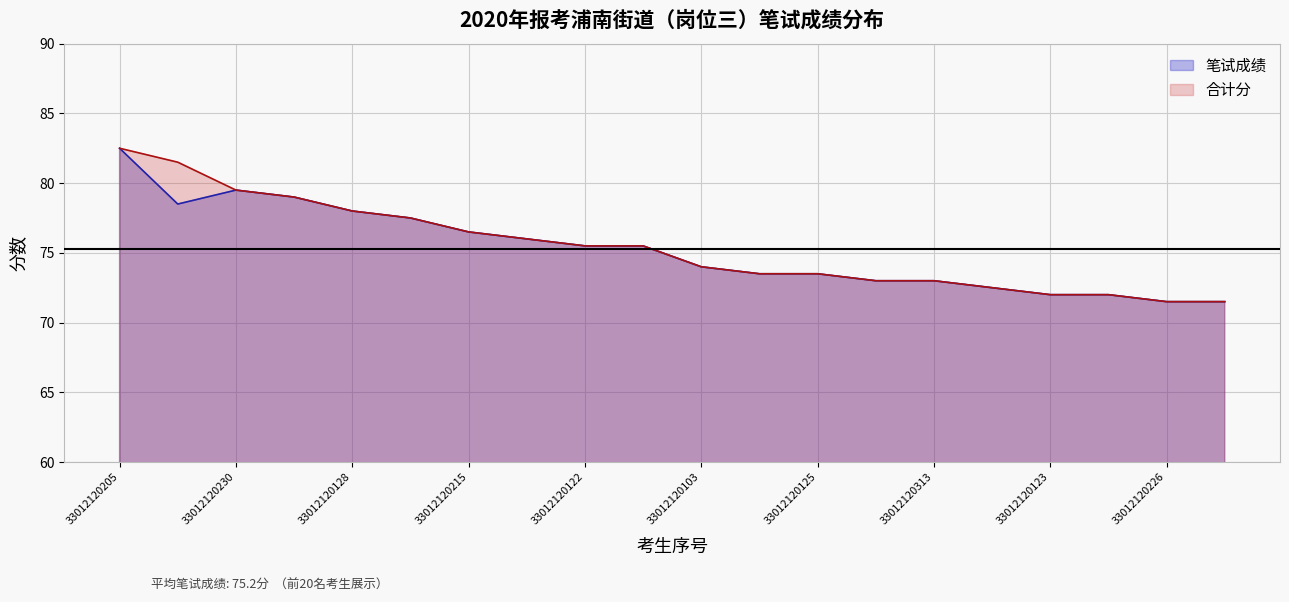

How many lines are shown in the chart?

2